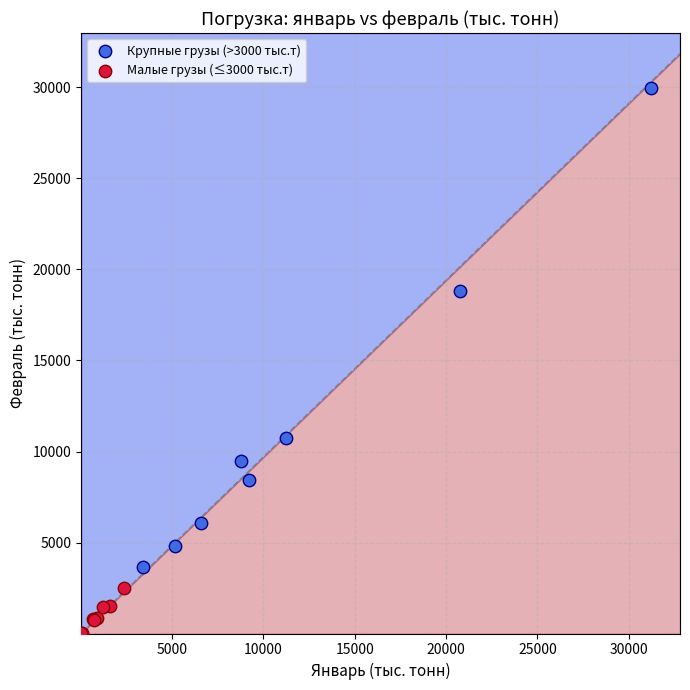

Which series has the widest spread of Y values?

Крупные грузы (>3000 тыс.т)